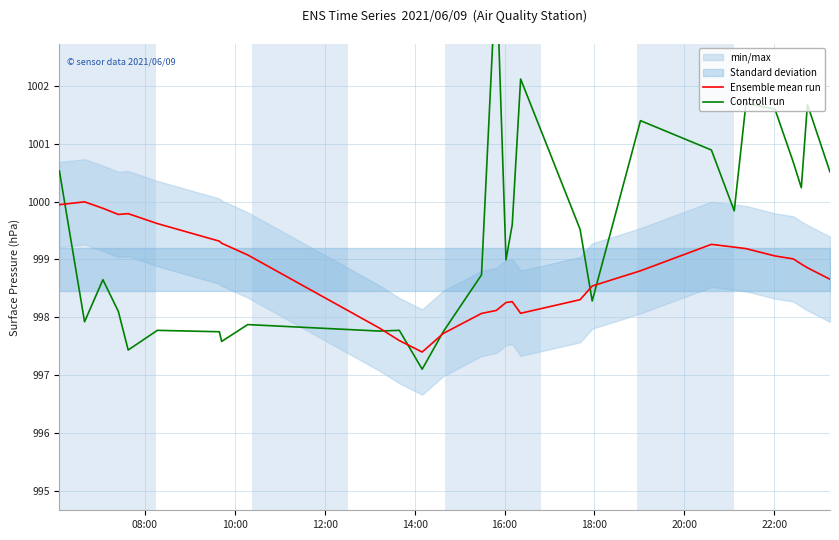

What is the minimum value for Ensemble mean run?

997.4